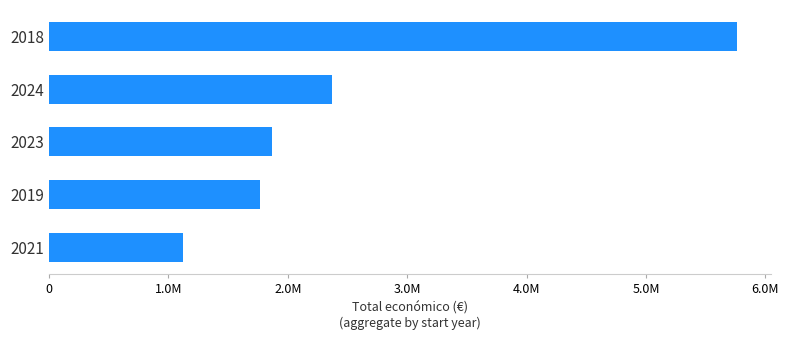

What is the difference between the maximum and minimum values?

4636510